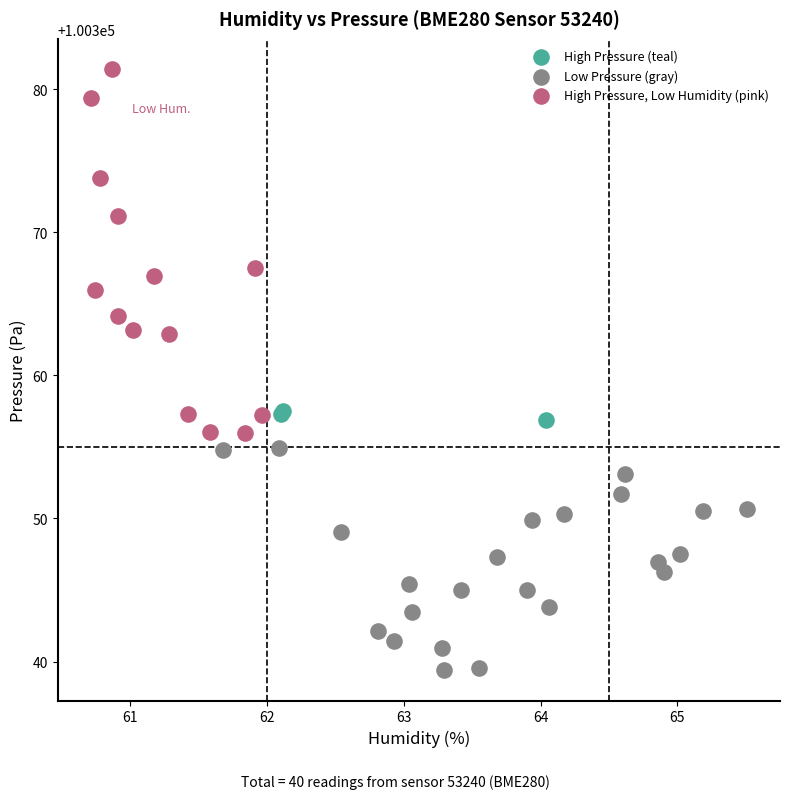

Which series has the widest spread of Y values?

High Pressure, Low Humidity (pink)